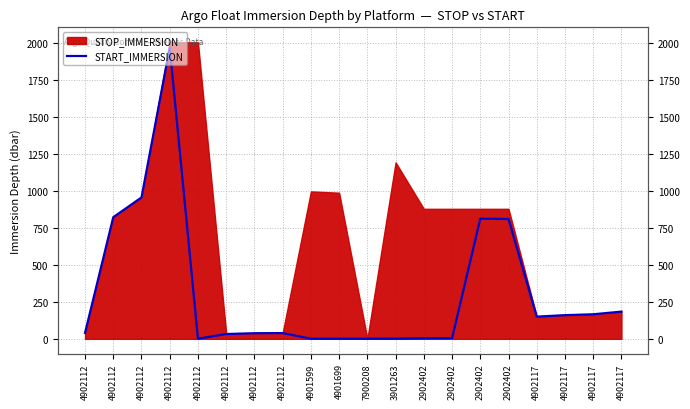

Count the number of values greater than 39.

10